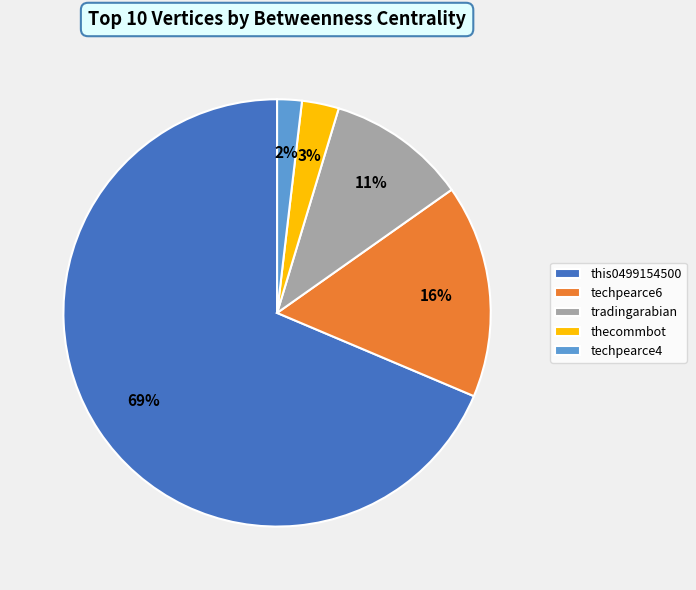

To the nearest percent, what portion does techpearce4 represent?

2%